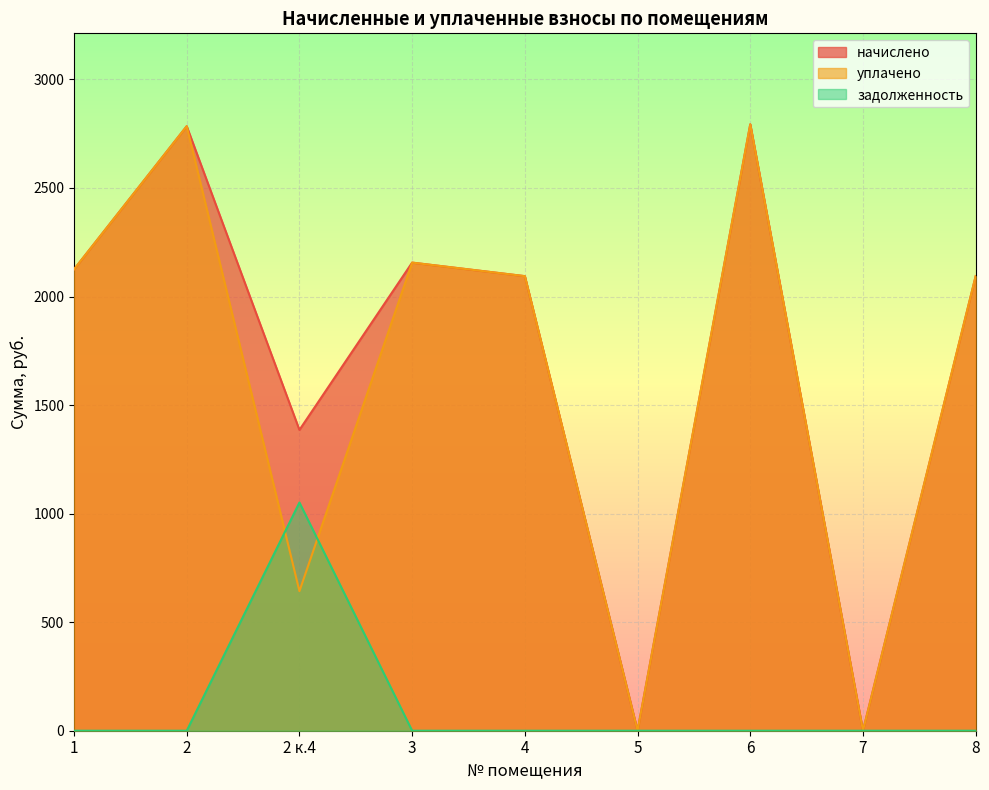

Does the chart display data point markers on the line(s)?

No